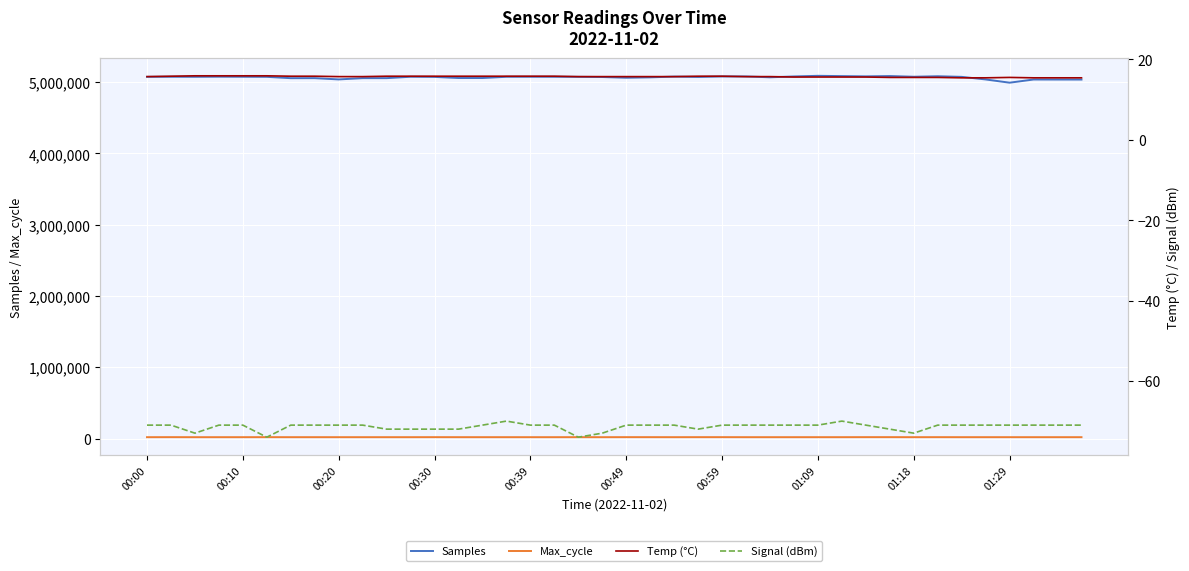

What is the highest value of the Samples series?

5088831